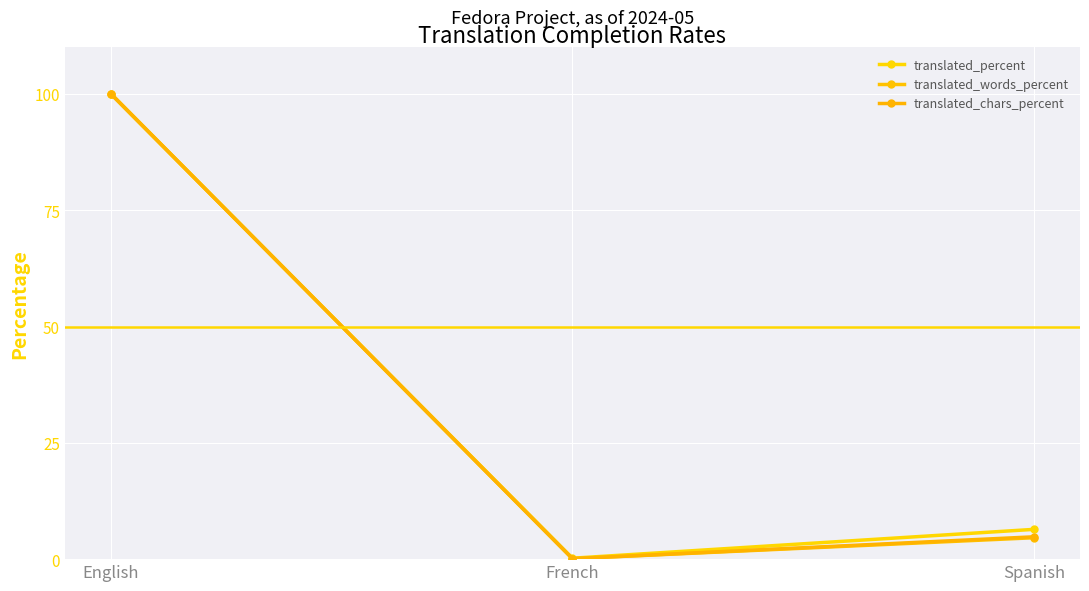

What is the difference between the maximum and second lowest values in the translated_percent series?

93.6